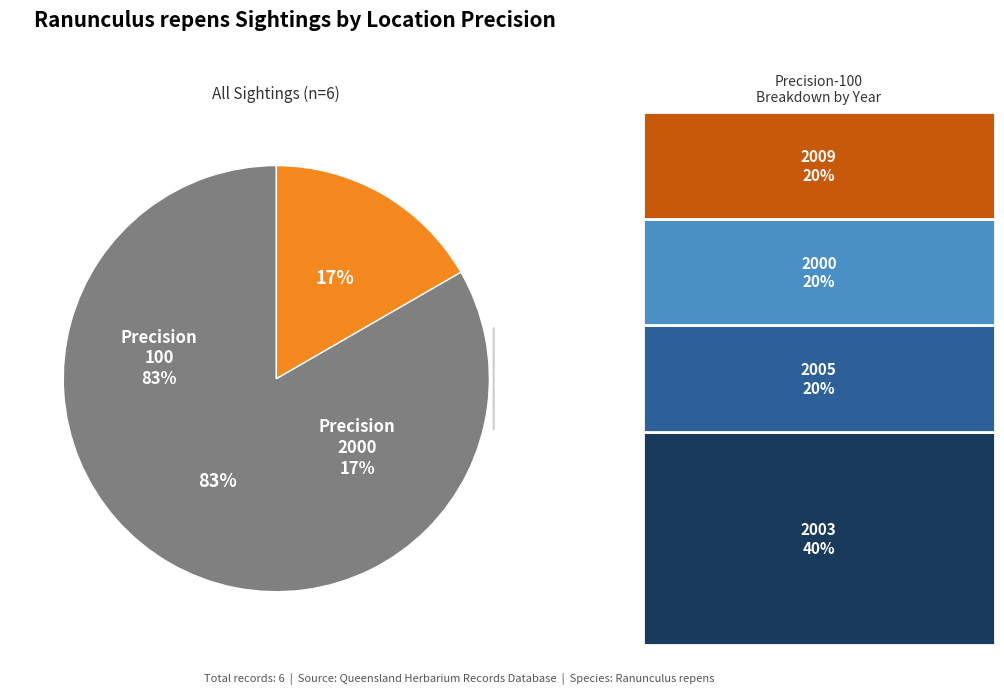

Is 2 the majority of the pie?

No